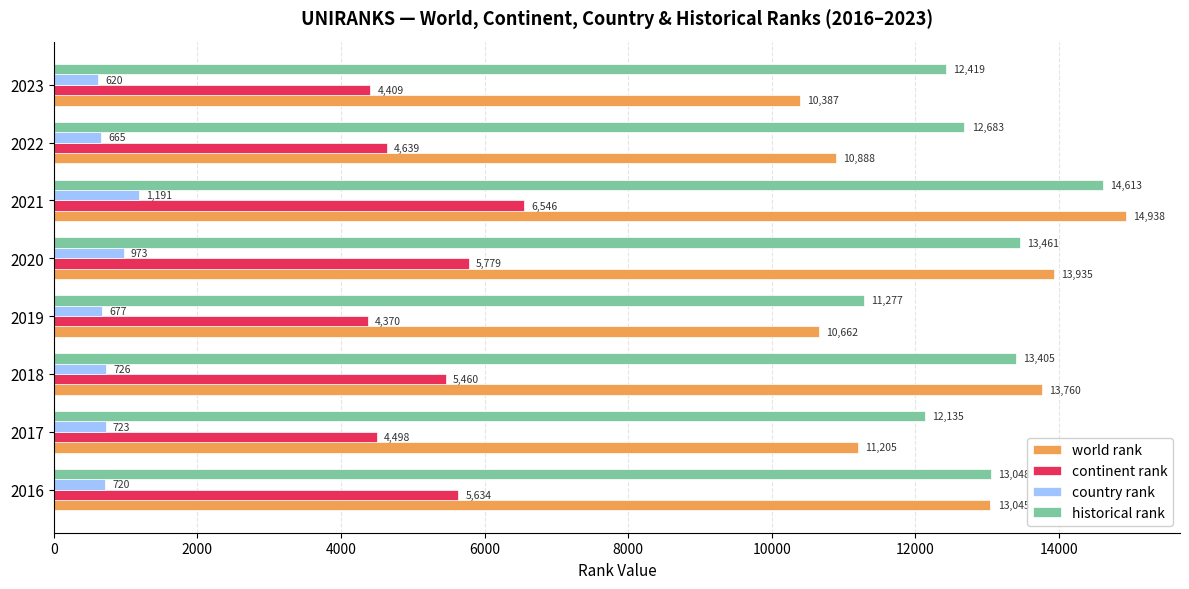

Where is continent rank nearest to the value 5458?

2018